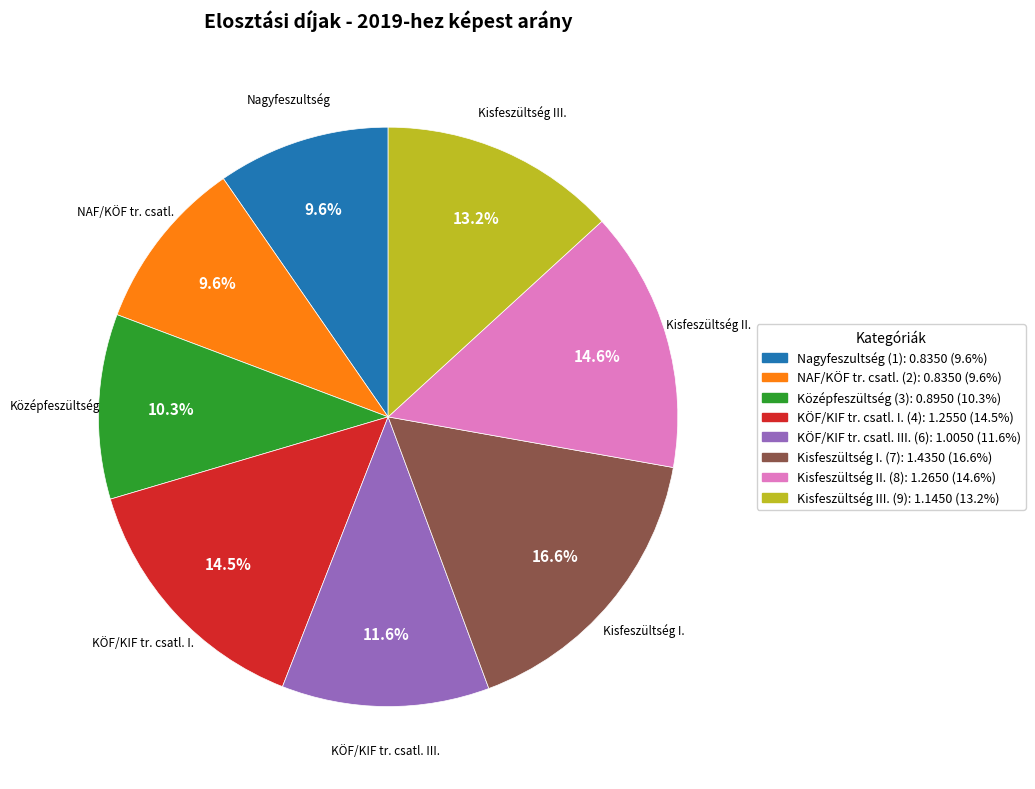

Is there any slice that represents more than half of the pie?

No